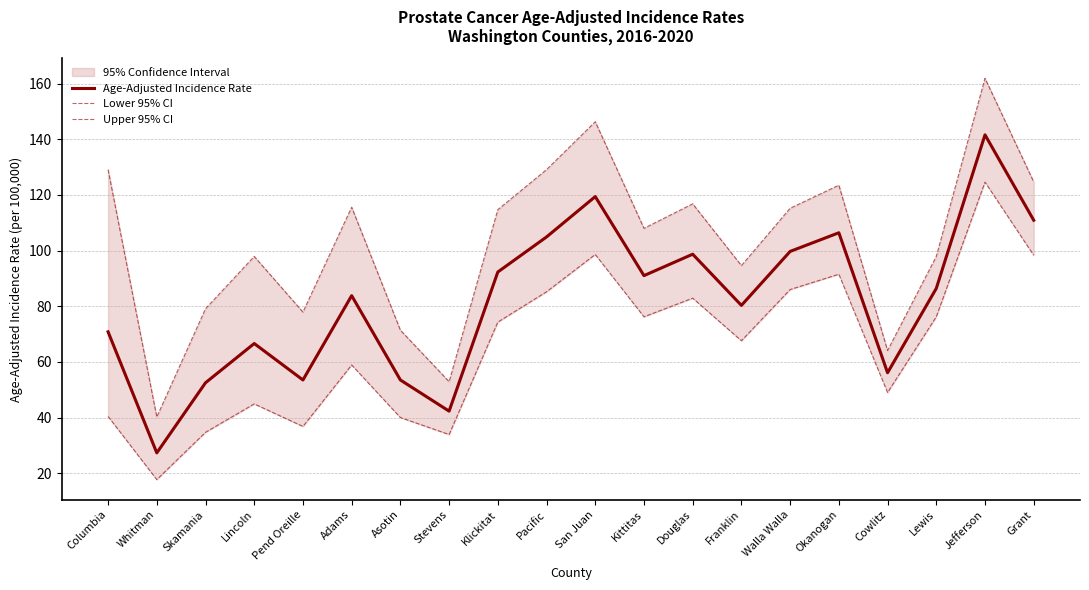

True or false: Age-Adjusted Incidence Rate and Upper 95% CI intersect in this chart.

False